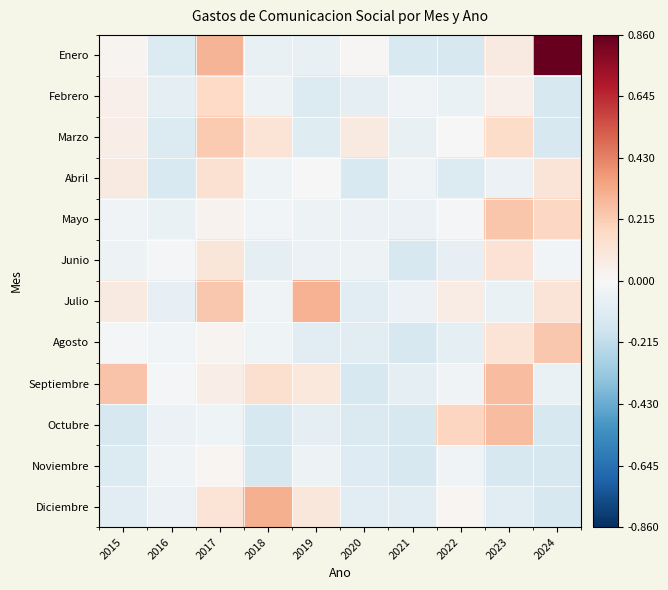

Reading left to right, extract all data points from this chart.

Enero: 2015=0.0	2016=-0.1	2017=0.3	2018=-0.1	2019=-0.1	2020=0.0	2021=-0.1	2022=-0.1	2023=0.1	2024=0.9
Febrero: 2015=0.0	2016=-0.1	2017=0.2	2018=-0.0	2019=-0.1	2020=-0.1	2021=-0.0	2022=-0.1	2023=0.0	2024=-0.1
Marzo: 2015=0.1	2016=-0.1	2017=0.2	2018=0.1	2019=-0.1	2020=0.1	2021=-0.1	2022=0.0	2023=0.2	2024=-0.1
Abril: 2015=0.1	2016=-0.1	2017=0.1	2018=-0.0	2019=-0.0	2020=-0.1	2021=-0.0	2022=-0.1	2023=-0.0	2024=0.1
Mayo: 2015=-0.0	2016=-0.1	2017=0.0	2018=-0.0	2019=-0.0	2020=-0.0	2021=-0.0	2022=-0.0	2023=0.2	2024=0.2
Junio: 2015=-0.0	2016=-0.0	2017=0.1	2018=-0.1	2019=-0.1	2020=-0.0	2021=-0.1	2022=-0.1	2023=0.1	2024=-0.0
Julio: 2015=0.1	2016=-0.1	2017=0.2	2018=-0.0	2019=0.3	2020=-0.1	2021=-0.0	2022=0.1	2023=-0.1	2024=0.1
Agosto: 2015=-0.0	2016=-0.0	2017=0.0	2018=-0.0	2019=-0.1	2020=-0.1	2021=-0.1	2022=-0.1	2023=0.1	2024=0.2
Septiembre: 2015=0.2	2016=-0.0	2017=0.1	2018=0.1	2019=0.1	2020=-0.1	2021=-0.1	2022=-0.0	2023=0.3	2024=-0.1
Octubre: 2015=-0.1	2016=-0.1	2017=-0.0	2018=-0.1	2019=-0.1	2020=-0.1	2021=-0.1	2022=0.2	2023=0.3	2024=-0.1
Noviembre: 2015=-0.1	2016=-0.0	2017=0.0	2018=-0.1	2019=-0.0	2020=-0.1	2021=-0.1	2022=-0.0	2023=-0.1	2024=-0.1
Diciembre: 2015=-0.1	2016=-0.0	2017=0.1	2018=0.3	2019=0.1	2020=-0.1	2021=-0.1	2022=0.0	2023=-0.1	2024=-0.1